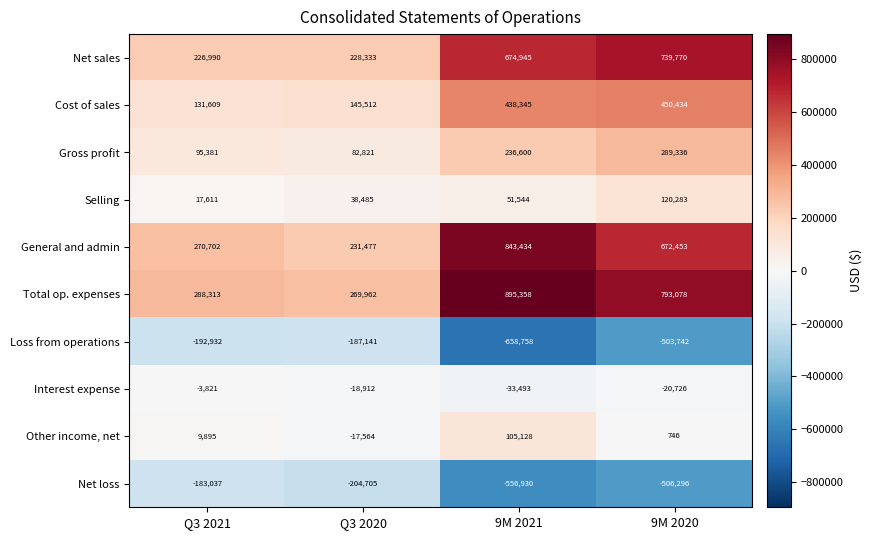

What is the difference between the Interest expense values at Q3 2021 and 9M 2020?

16905